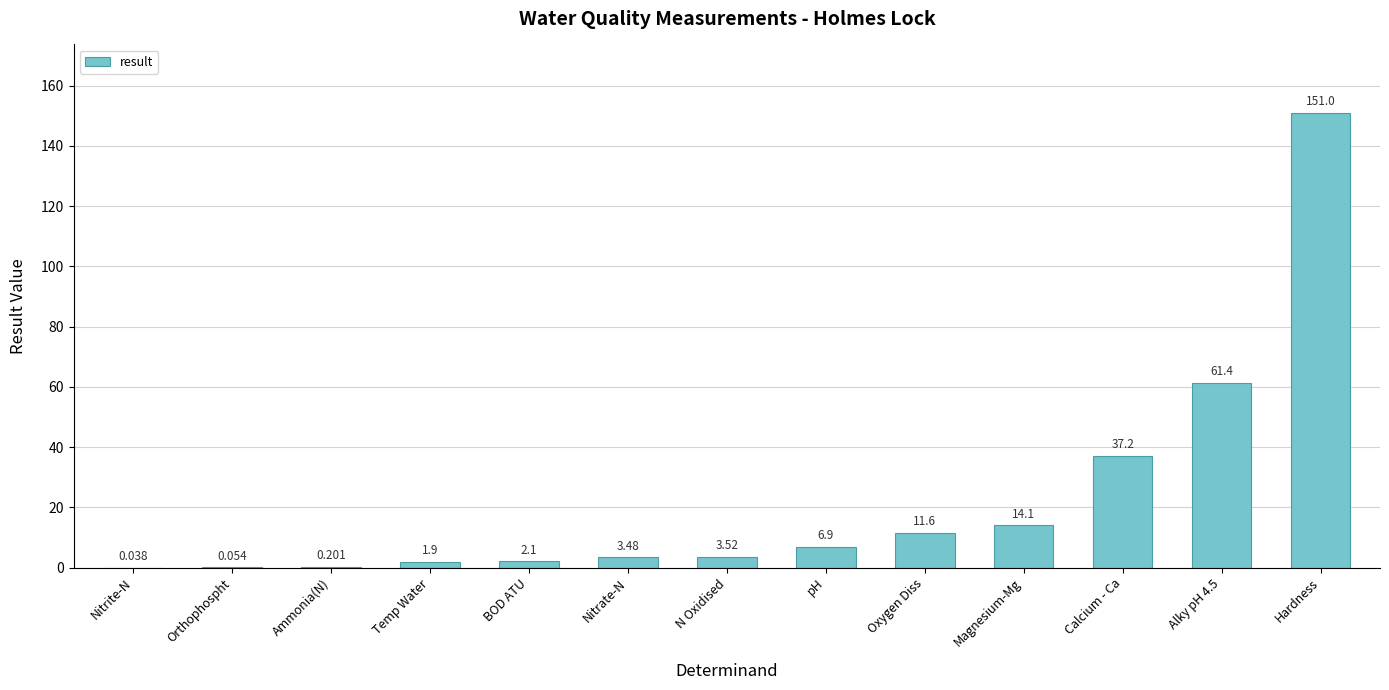

Which label corresponds to the largest value in the chart?

Hardness